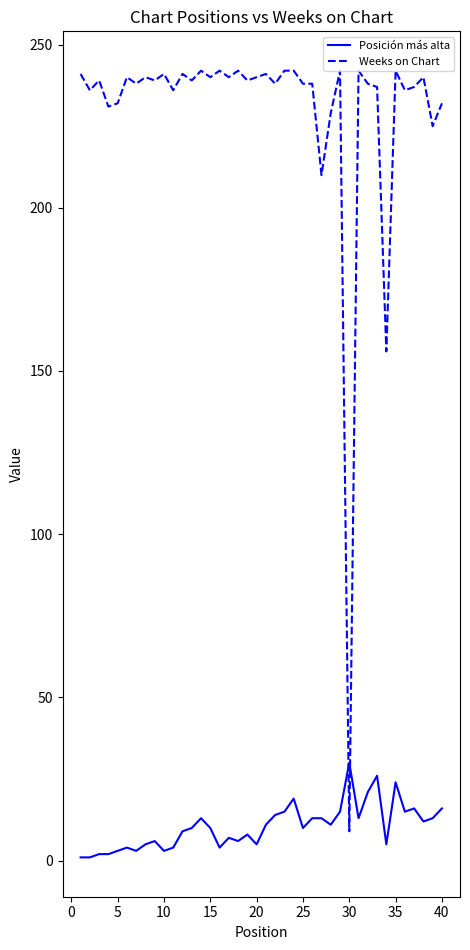

Which series has the largest total across all categories?

Weeks on Chart